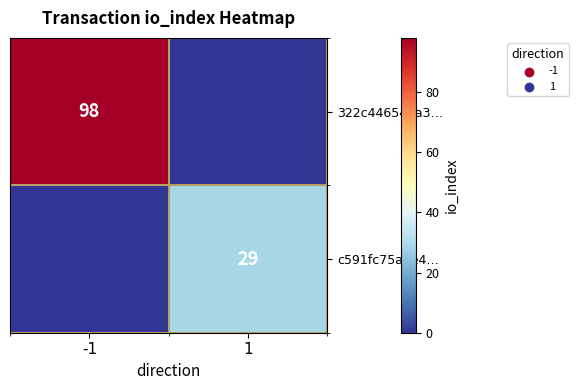

Is the value of 322c44654ea3… at -1 greater than the value of c591fc75aee4… at 1?

Yes